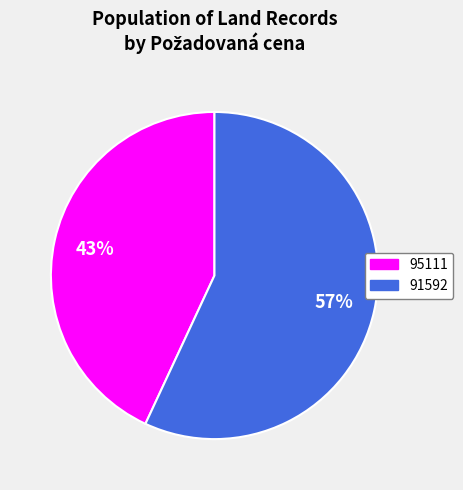

Is it true that 91592 is 57% of the pie?

True